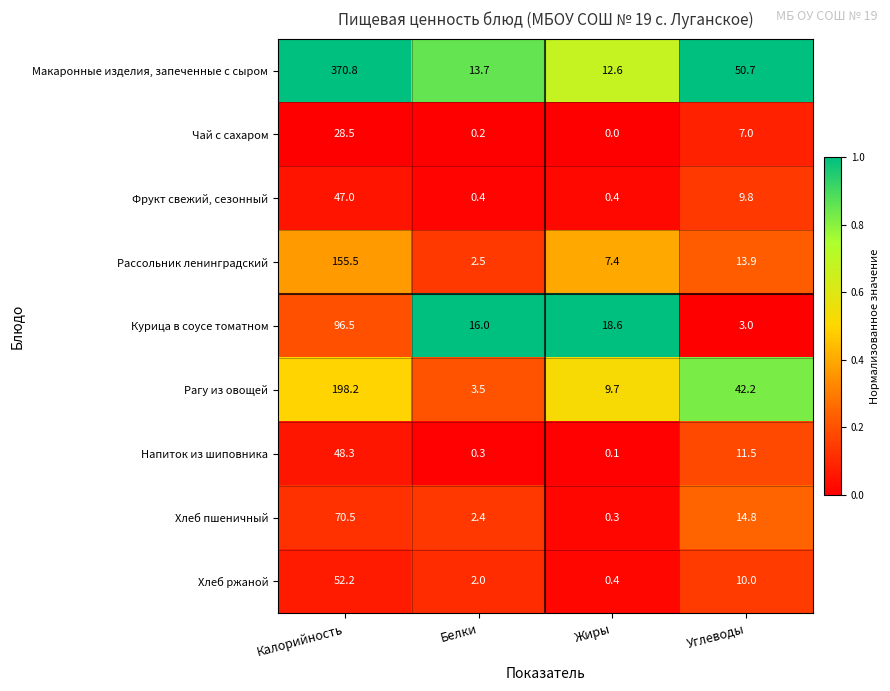

At which label is Рагу из овощей closest to 100?

Углеводы